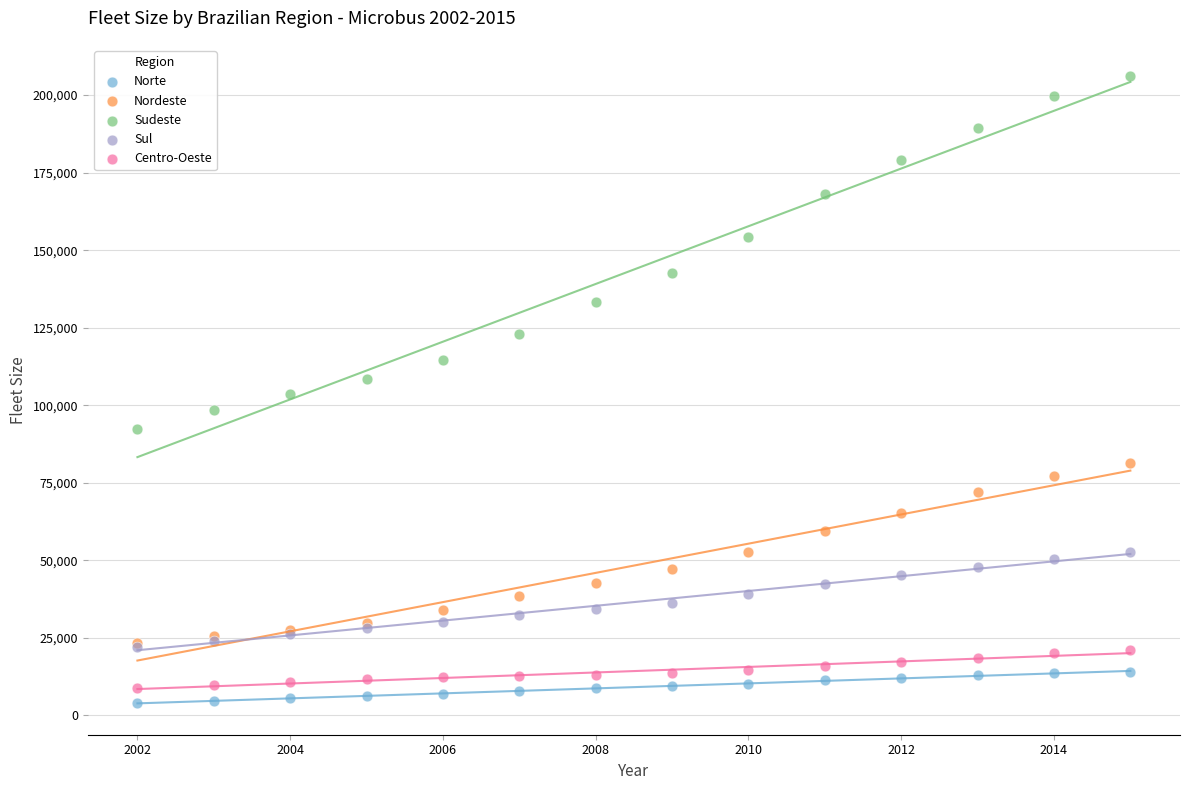

What are all the series names shown in the legend?

Norte, Nordeste, Sudeste, Sul, Centro-Oeste